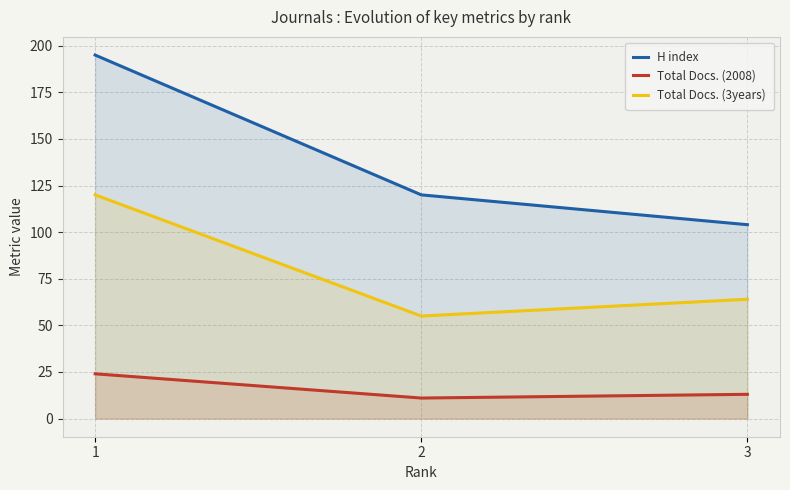

What are all the series names shown in the legend?

H index, Total Docs. (2008), Total Docs. (3years)